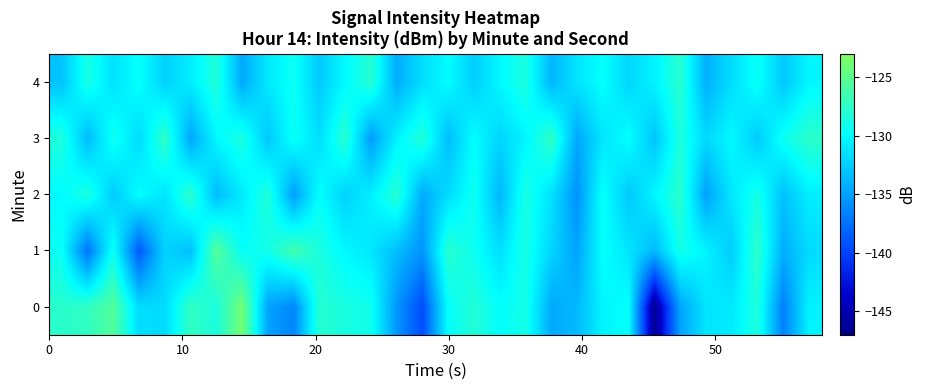

Count the number of data series in this chart.

5